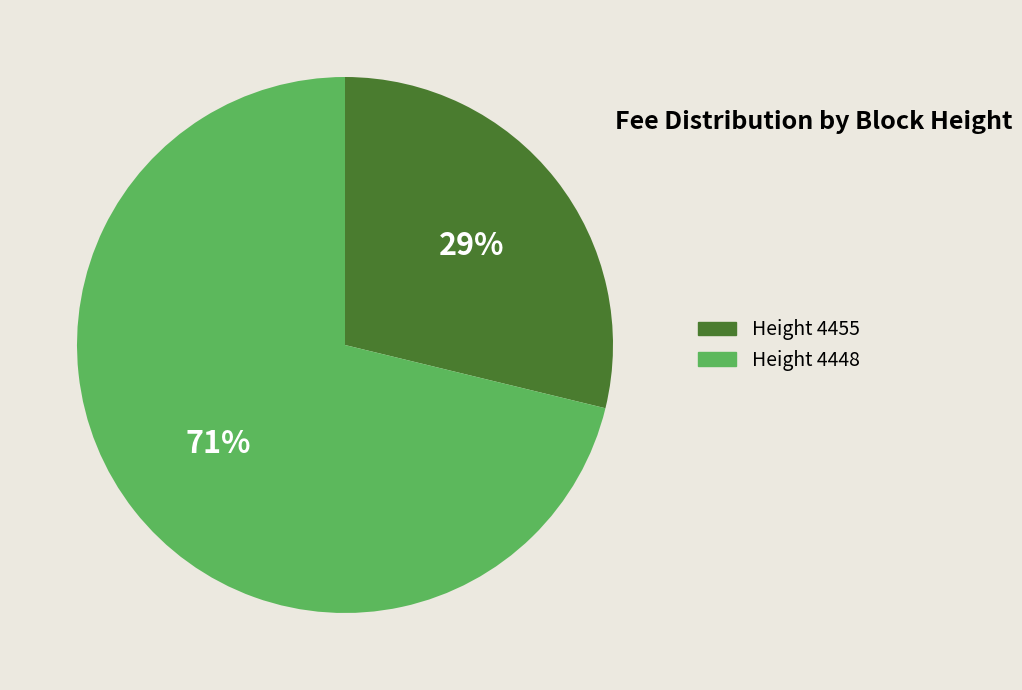

To the nearest percent, what is the average slice percentage?

50%